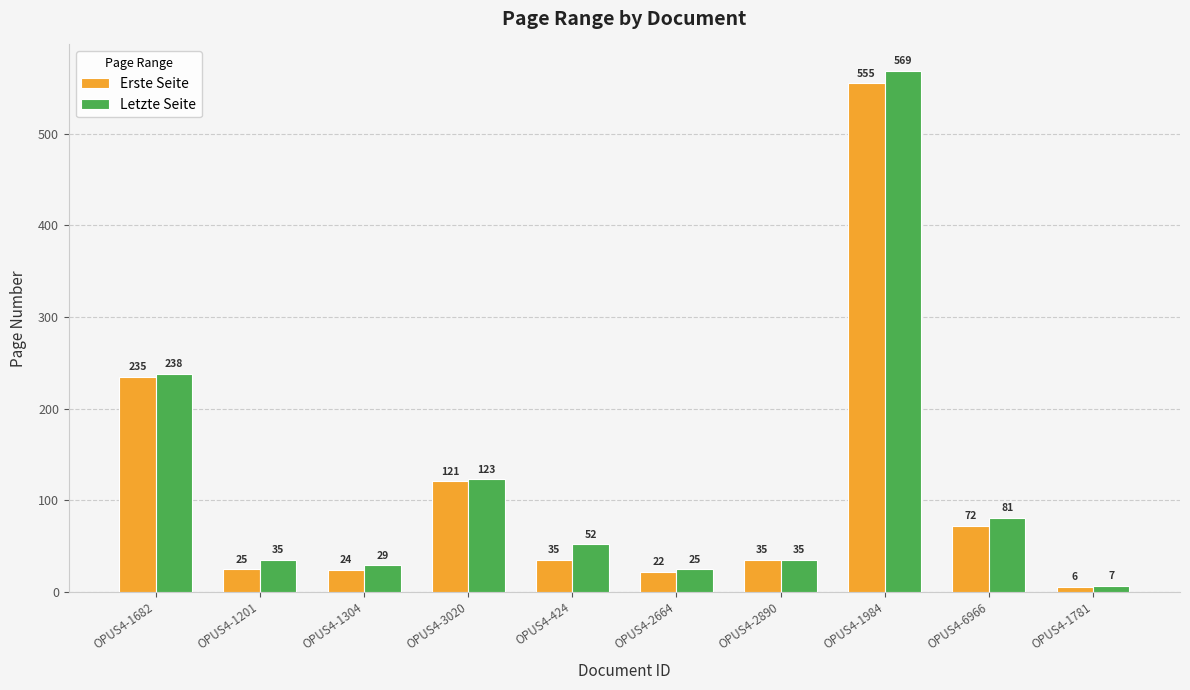

Rank the series at OPUS4-6966 from lowest to highest value.

Erste Seite, Letzte Seite